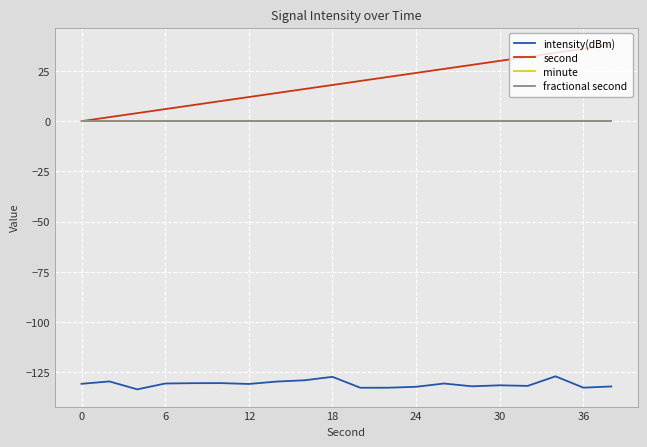

Does the chart have visible grid lines?

Yes